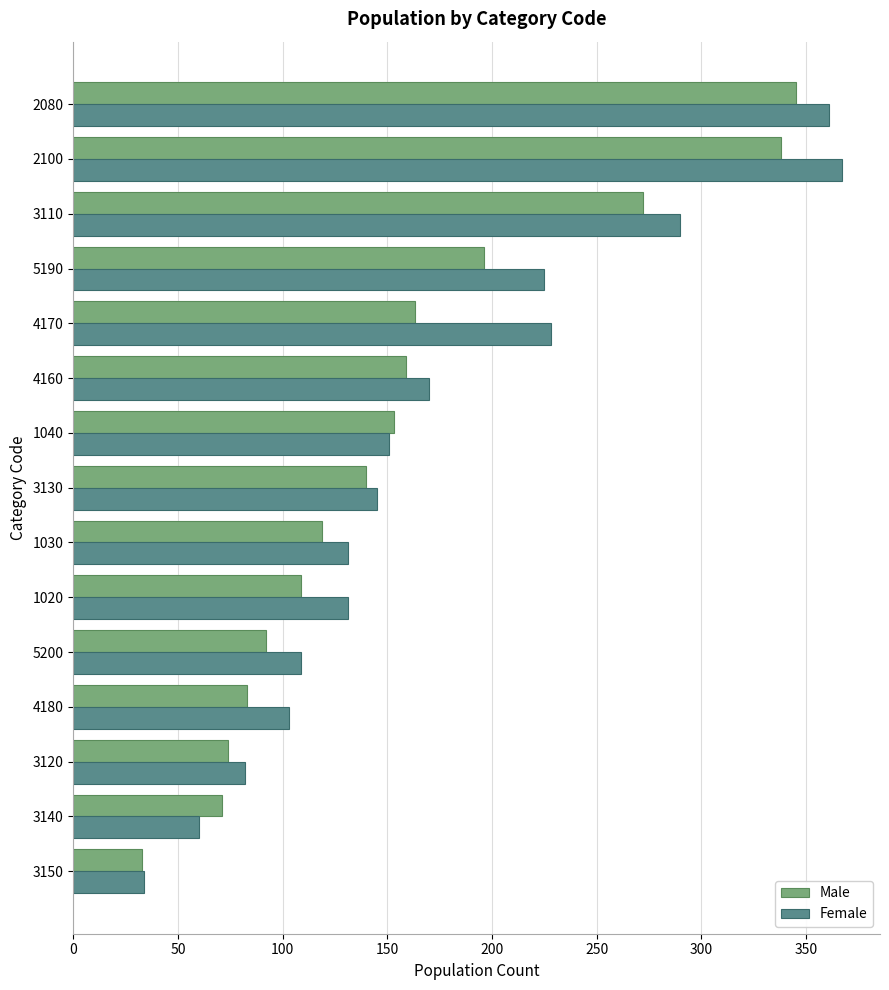

Between 3140 and 3130, which series saw the biggest shift?

Female